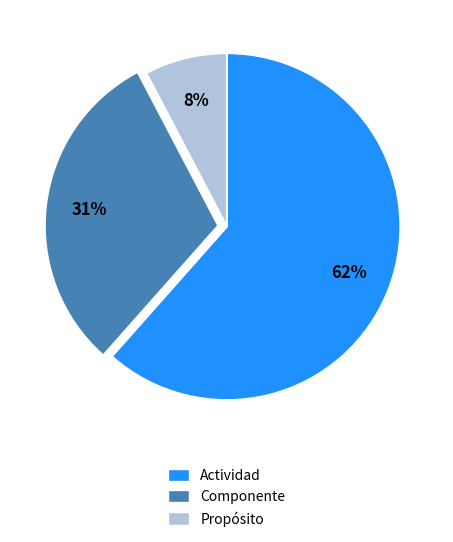

Is it true that Actividad is 62% of the pie?

True